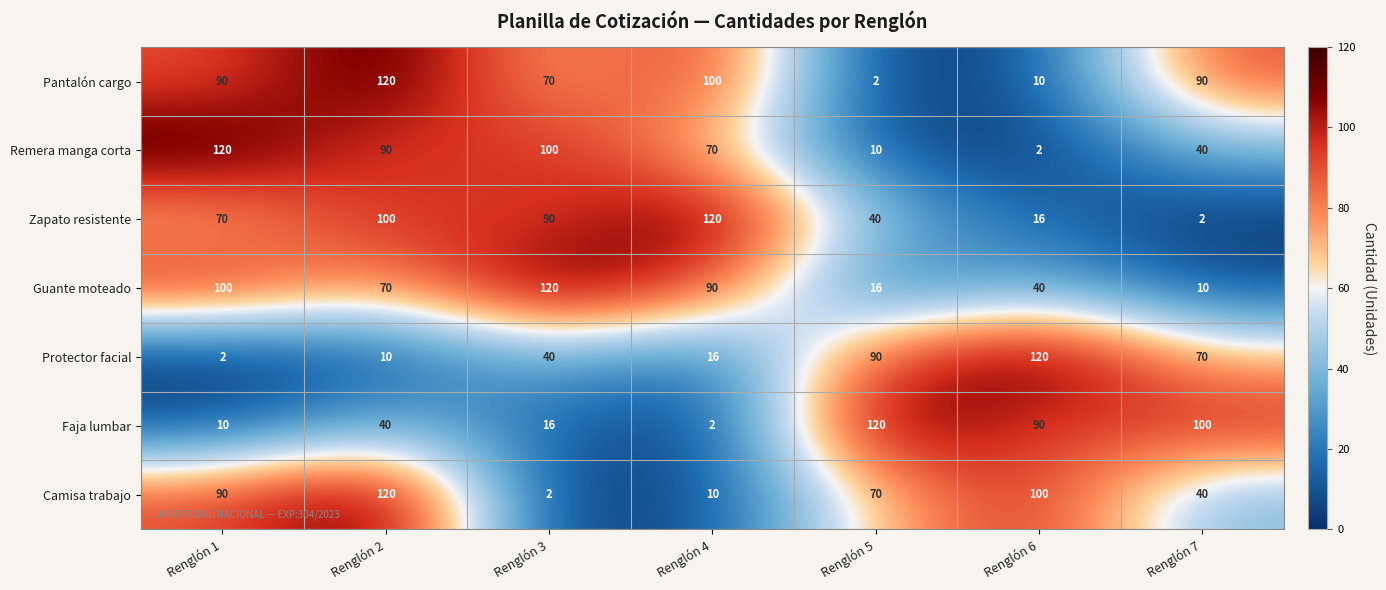

What is the total value across all series at Renglón 3?

438